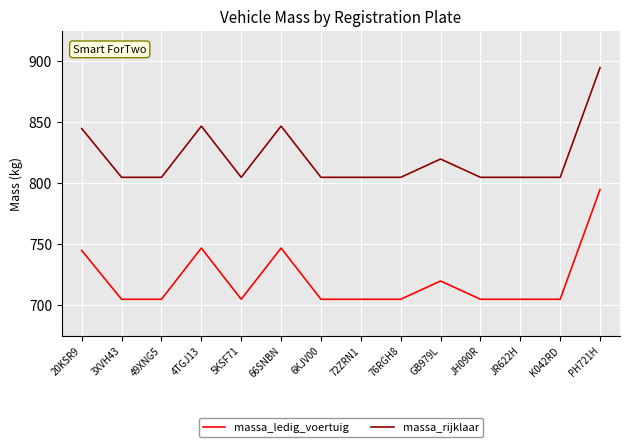

What position from the right is JR622H?

3